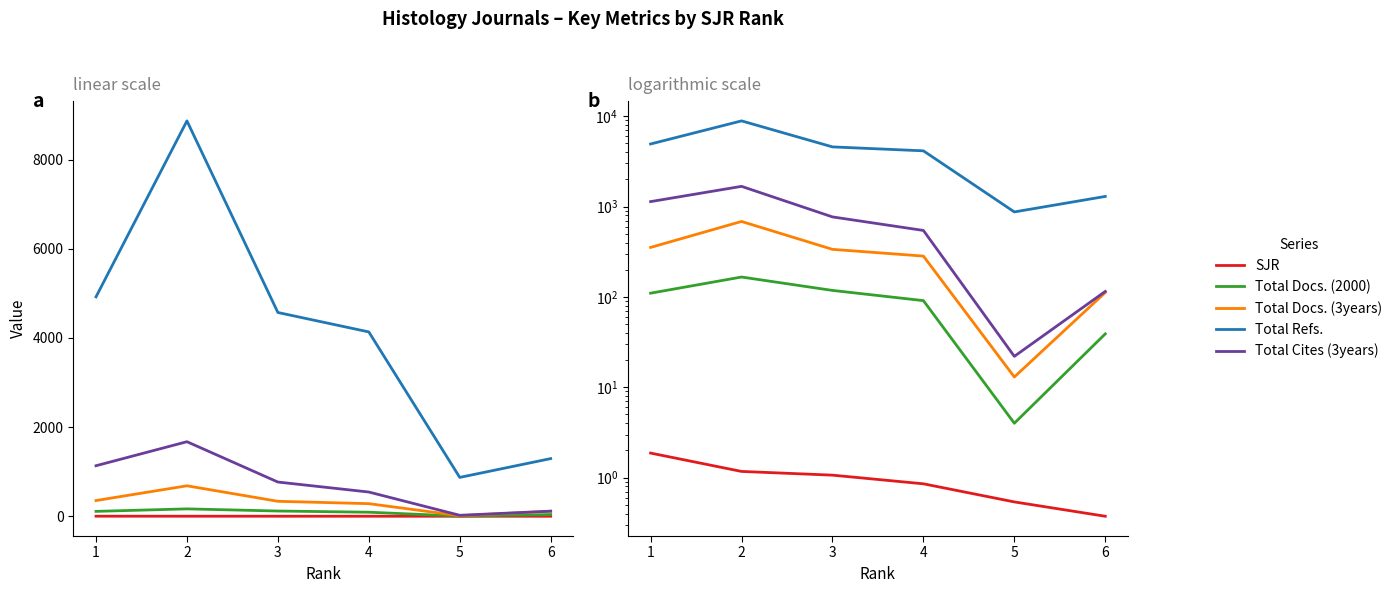

What is the difference between the Total Docs. (3years) values at 1 and 6?

241.0